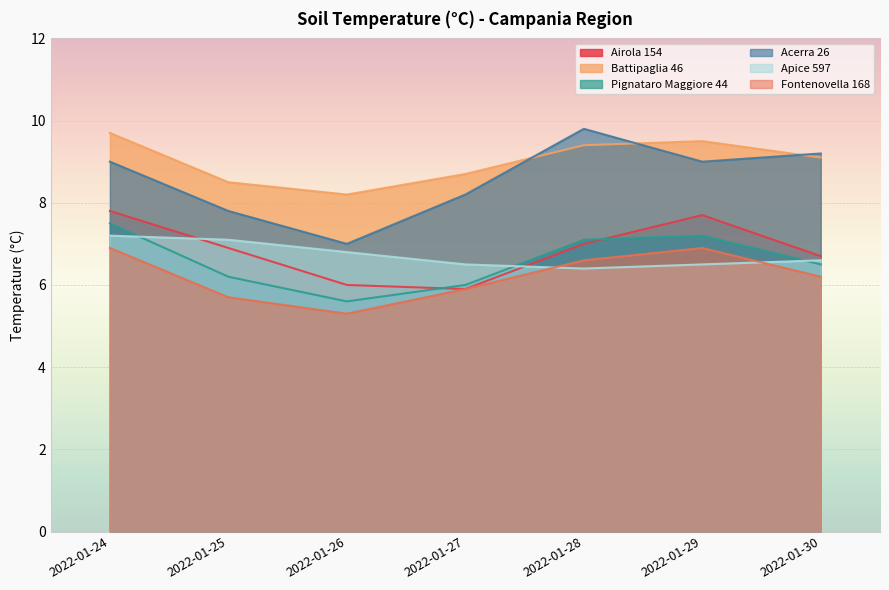

Reading right to left, extract all data points from this chart.

Airola 154: 6.7	7.7	7.0	5.9	6.0	6.9	7.8
Battipaglia 46: 9.1	9.5	9.4	8.7	8.2	8.5	9.7
Pignataro Maggiore 44: 6.5	7.2	7.1	6.0	5.6	6.2	7.5
Acerra 26: 9.2	9.0	9.8	8.2	7.0	7.8	9.0
Apice 597: 6.6	6.5	6.4	6.5	6.8	7.1	7.2
Fontenovella 168: 6.2	6.9	6.6	5.9	5.3	5.7	6.9